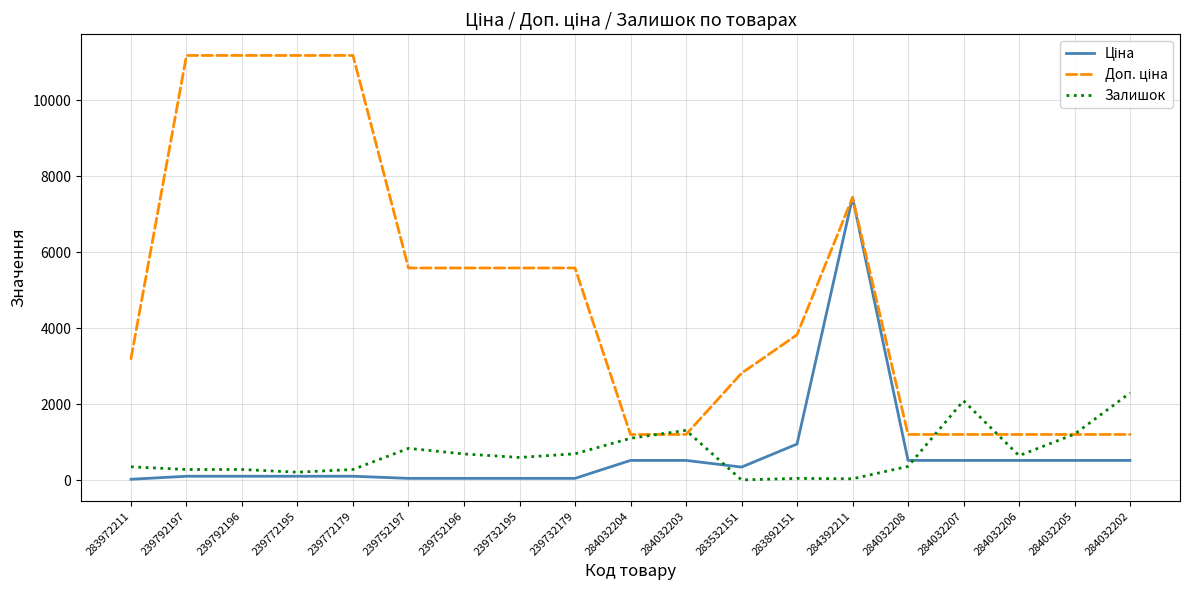

True or false: Залишок has a value of 606.0 at 239732195.

True